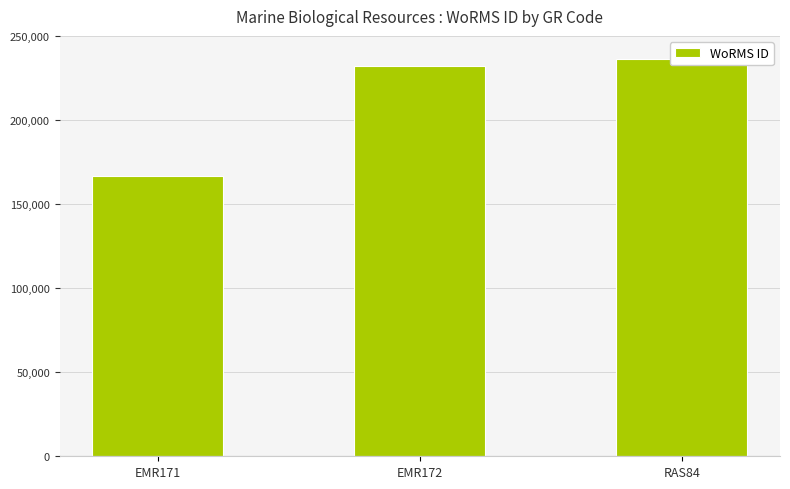

Is it true that the value at EMR171 is 77432?

False